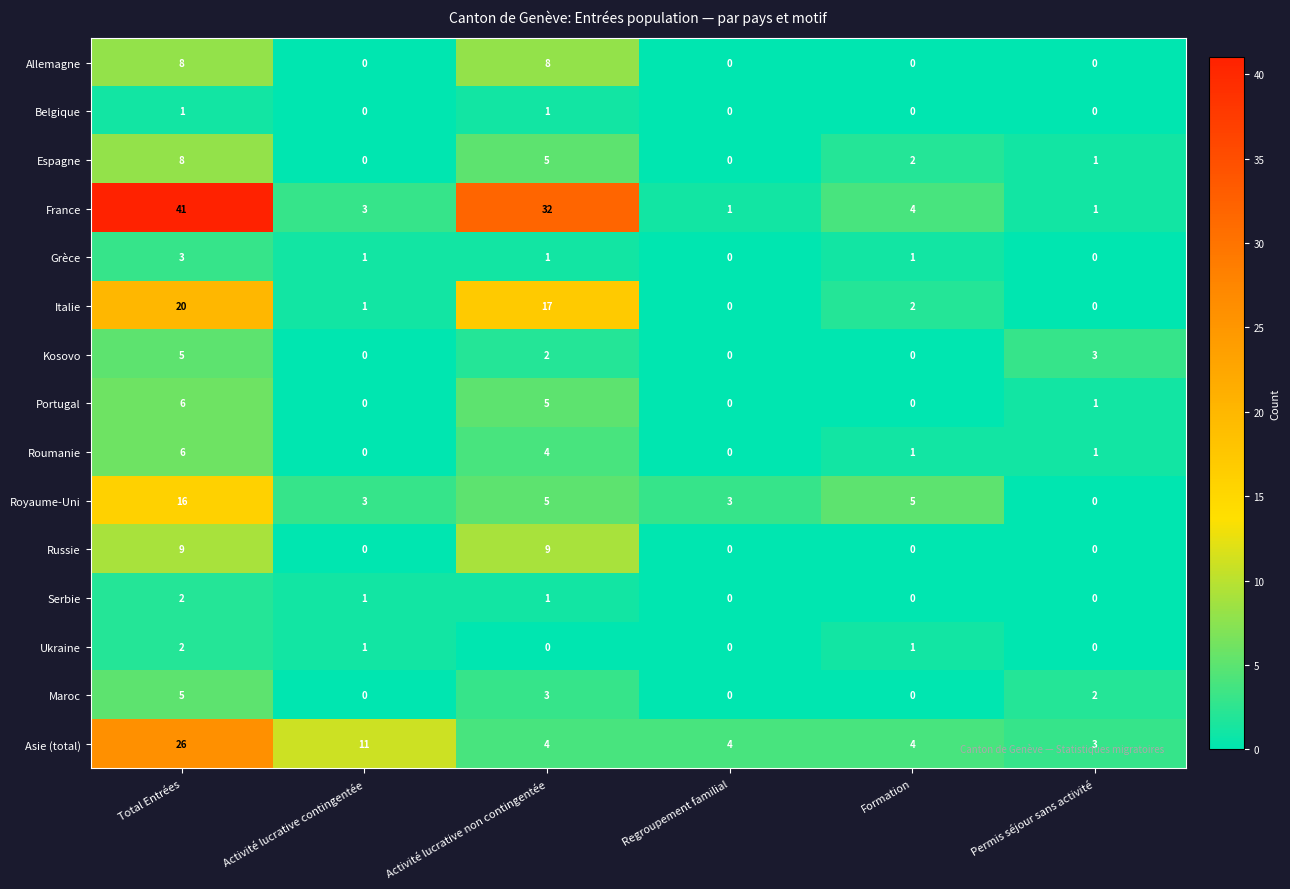

What is the total value across all series at Permis séjour sans activité?

12